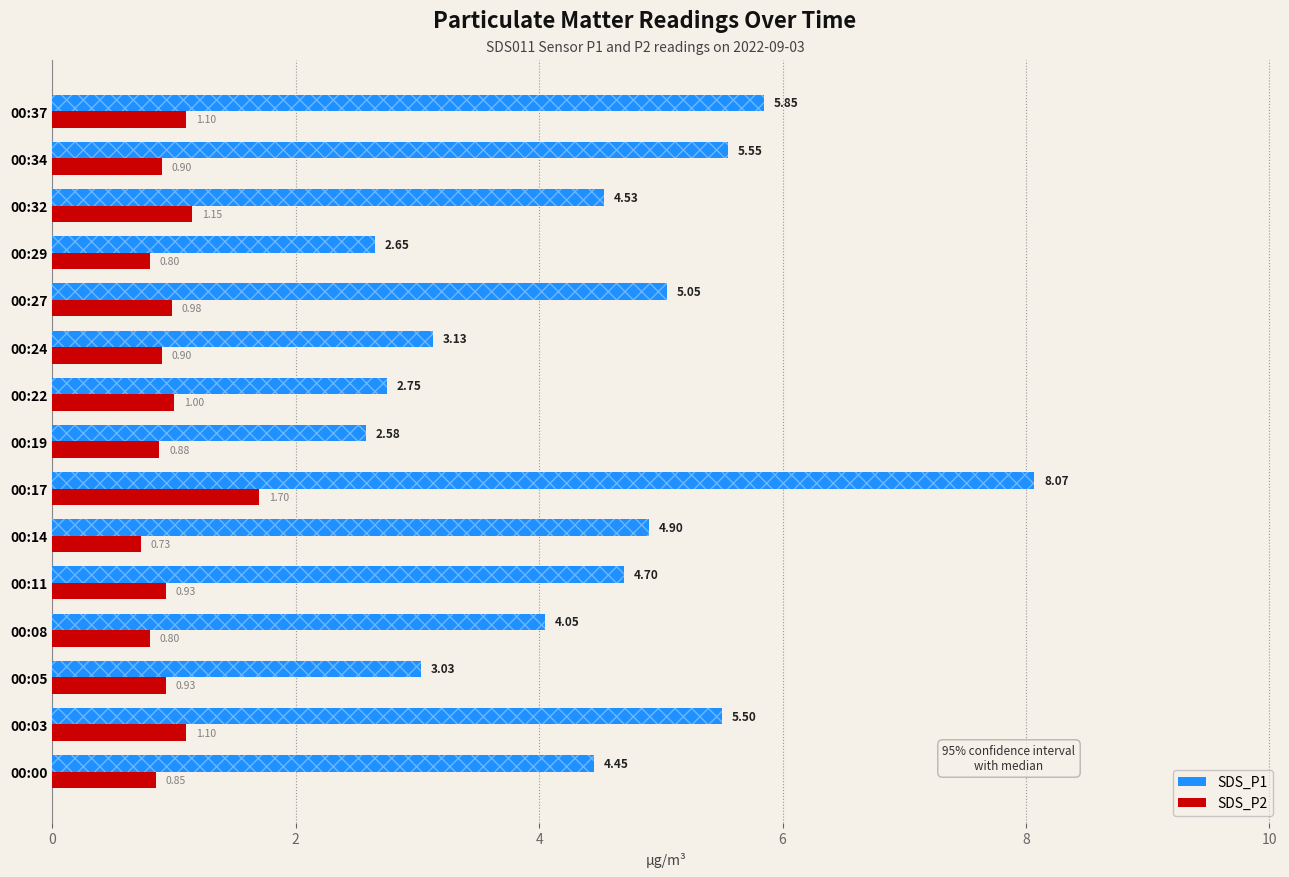

What is the greatest value displayed?

8.1